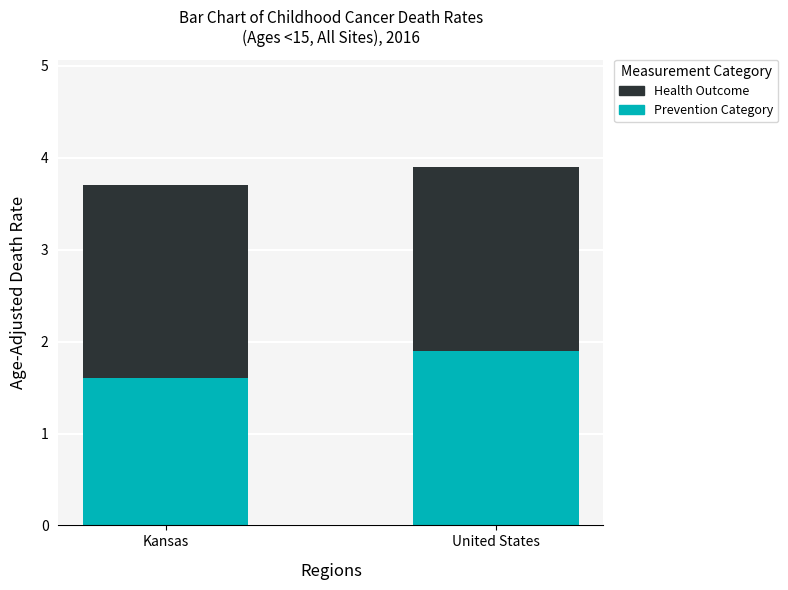

How many distinct data groups are displayed?

2